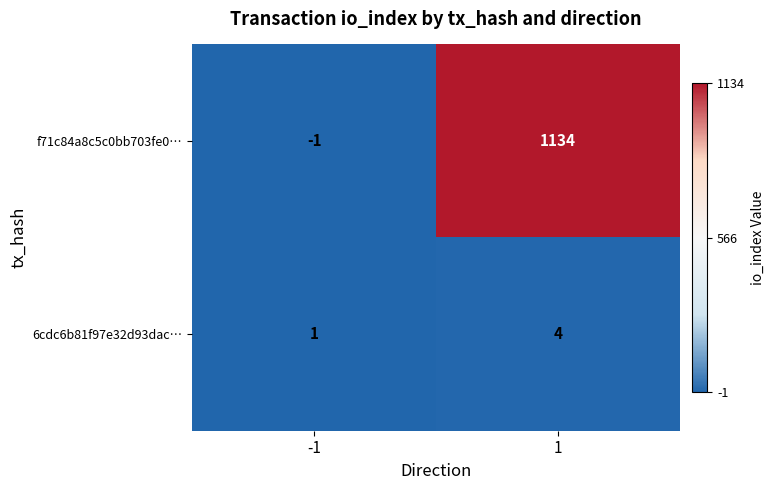

Which series has the widest spread of values?

f71c84a8c5c0bb703fe0…